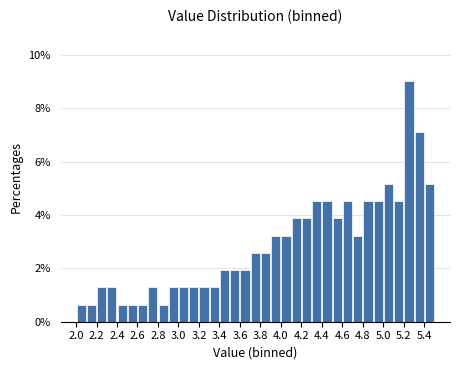

What is the height of the bar covering 4.2 to 4.3 on the x-axis? The values are not printed on the chart, so give them approximately, as read against the axis.

3.8